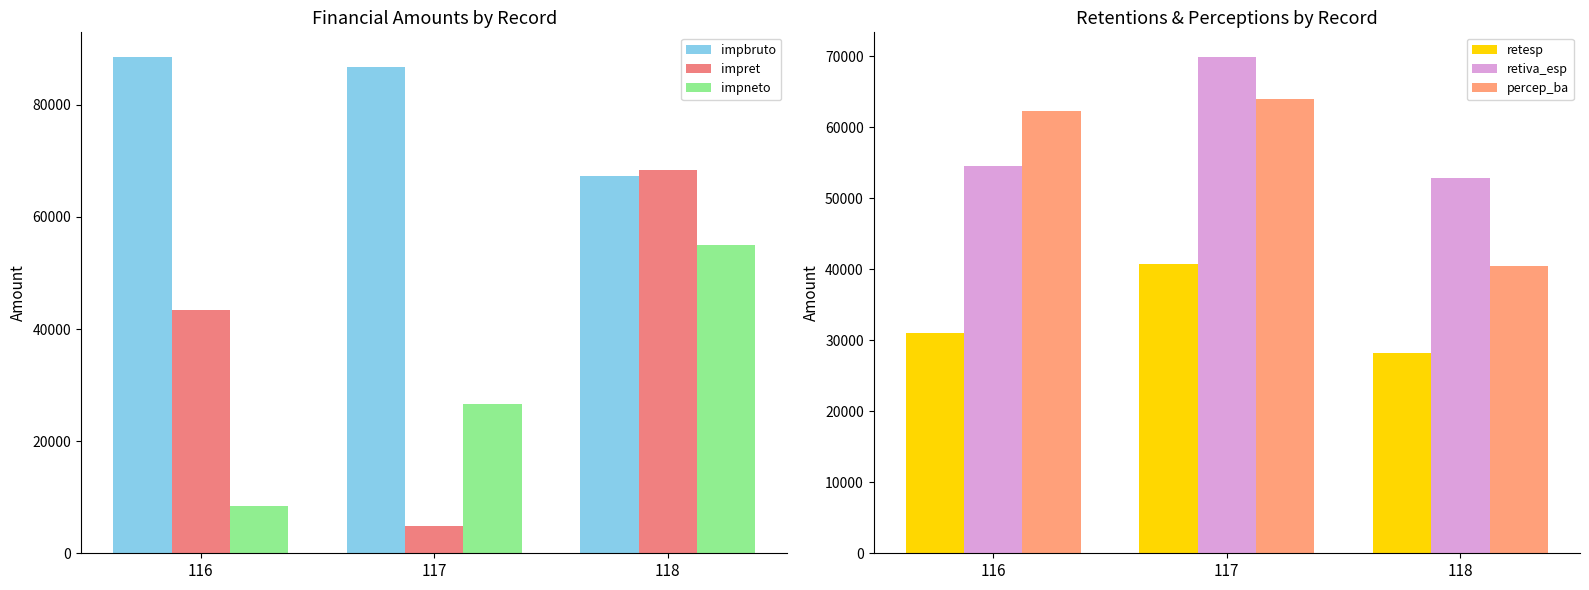

List the labels in order of retiva_esp value, smallest first.

118, 116, 117